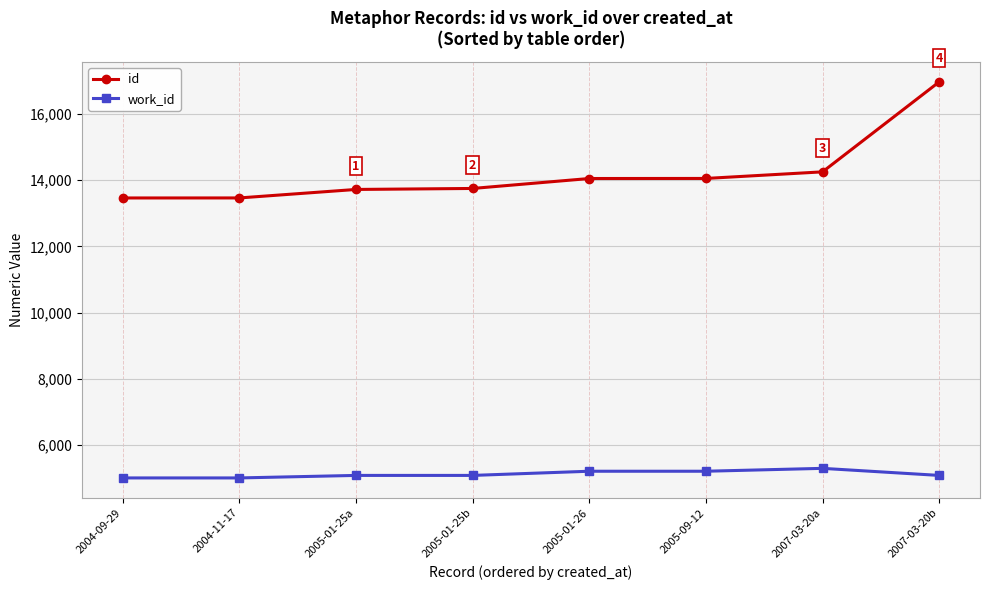

What is the difference between the second highest and minimum values in the work_id series?

202